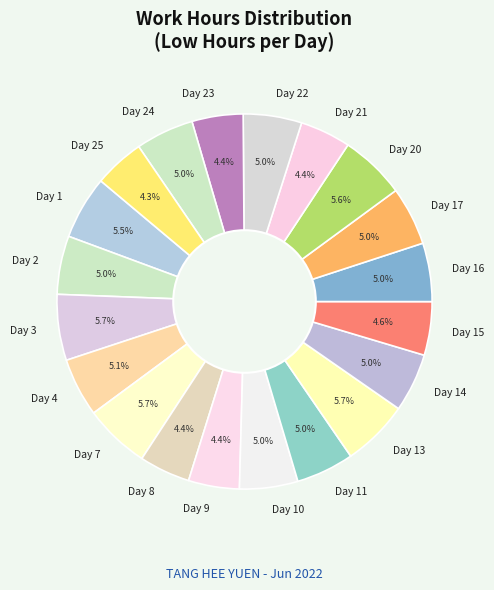

To the nearest percent, what is the difference between the largest and smallest slice percentages?

1%